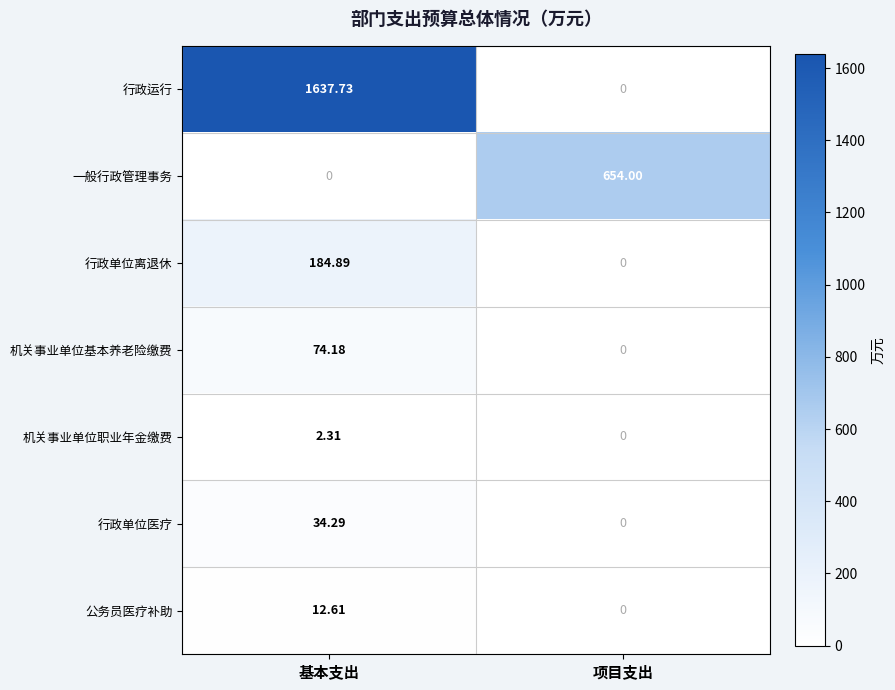

Which series has the largest range (max minus min)?

行政运行